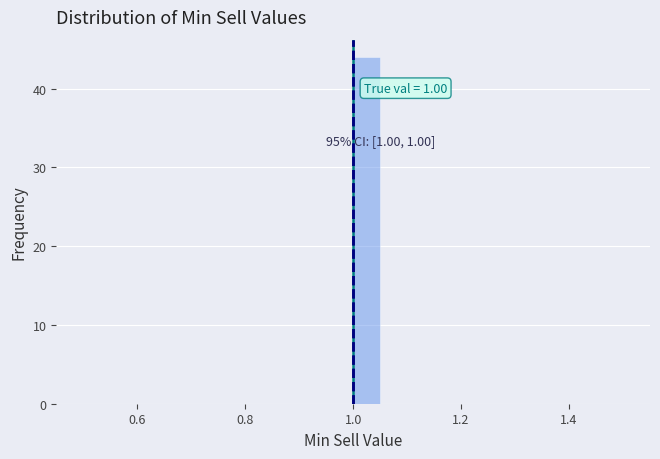

Read against the x-axis, roughly where is the centre of the tallest bar?

1.02